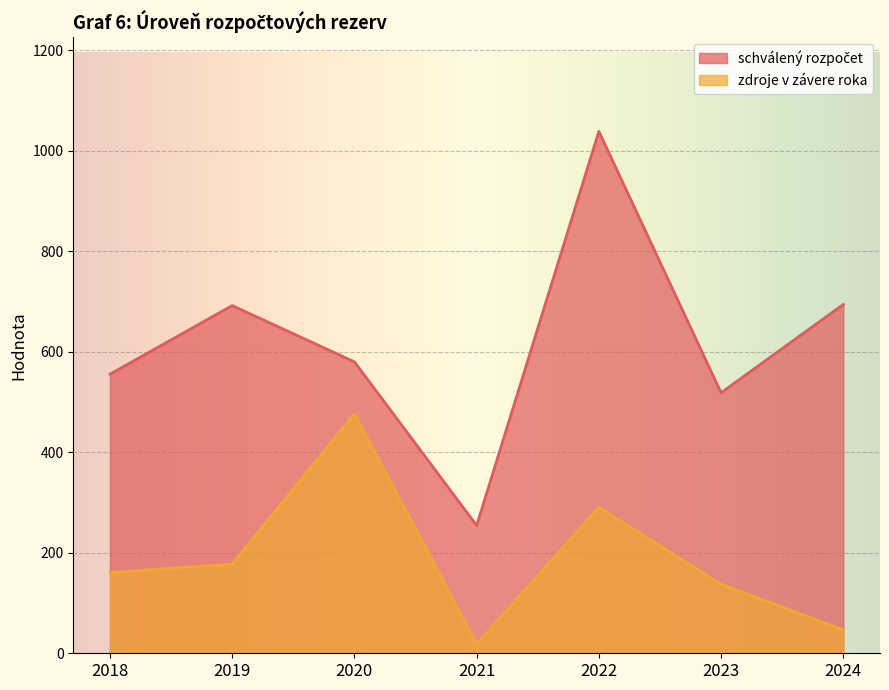

At which label does schválený rozpočet reach its minimum?

2021